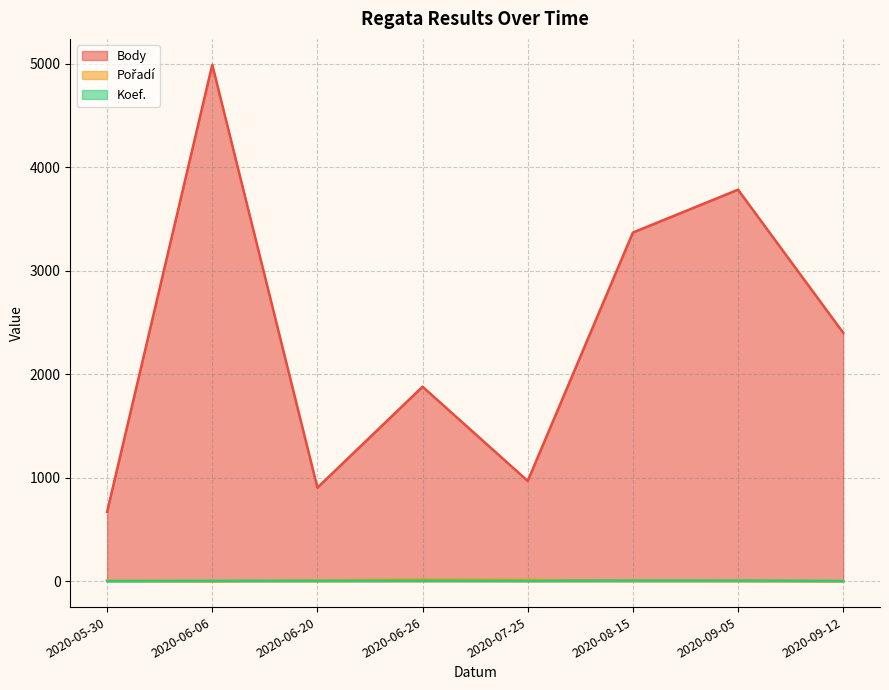

The value of Body at 2020-07-25 is 969. True or false?

True